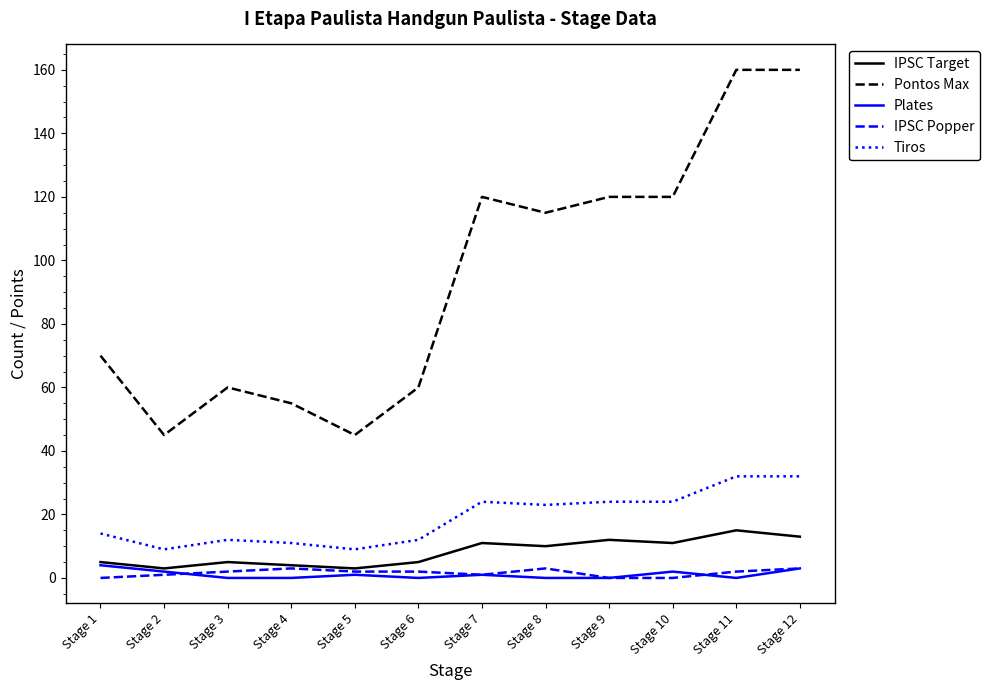

Which series has the largest total across all categories?

Pontos Max